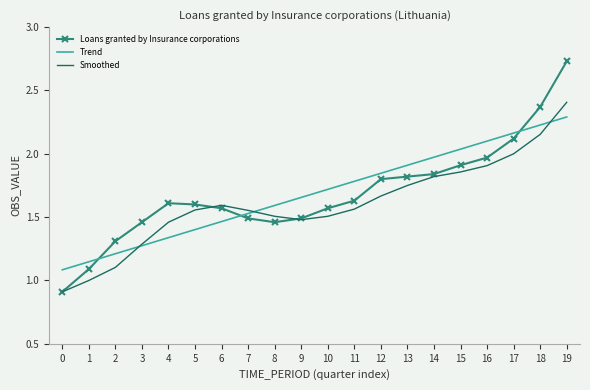

The Smoothed series shows 1.8 at 14. True or false?

True